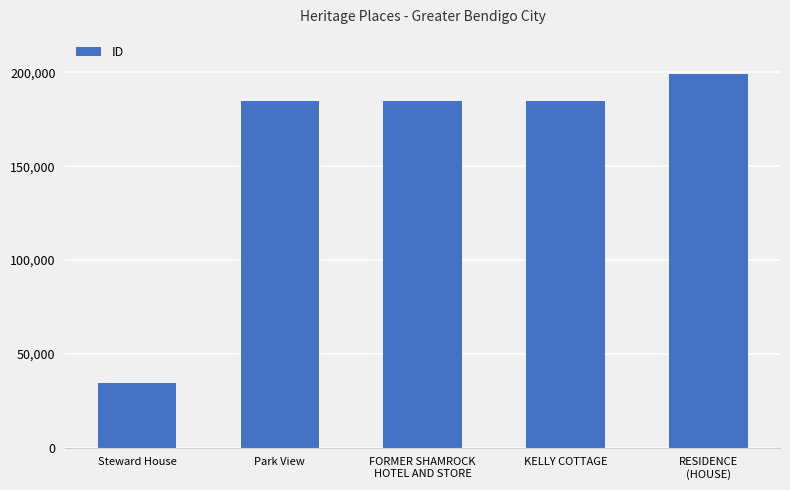

At which category does the chart reach its peak across all series?

RESIDENCE
(HOUSE)